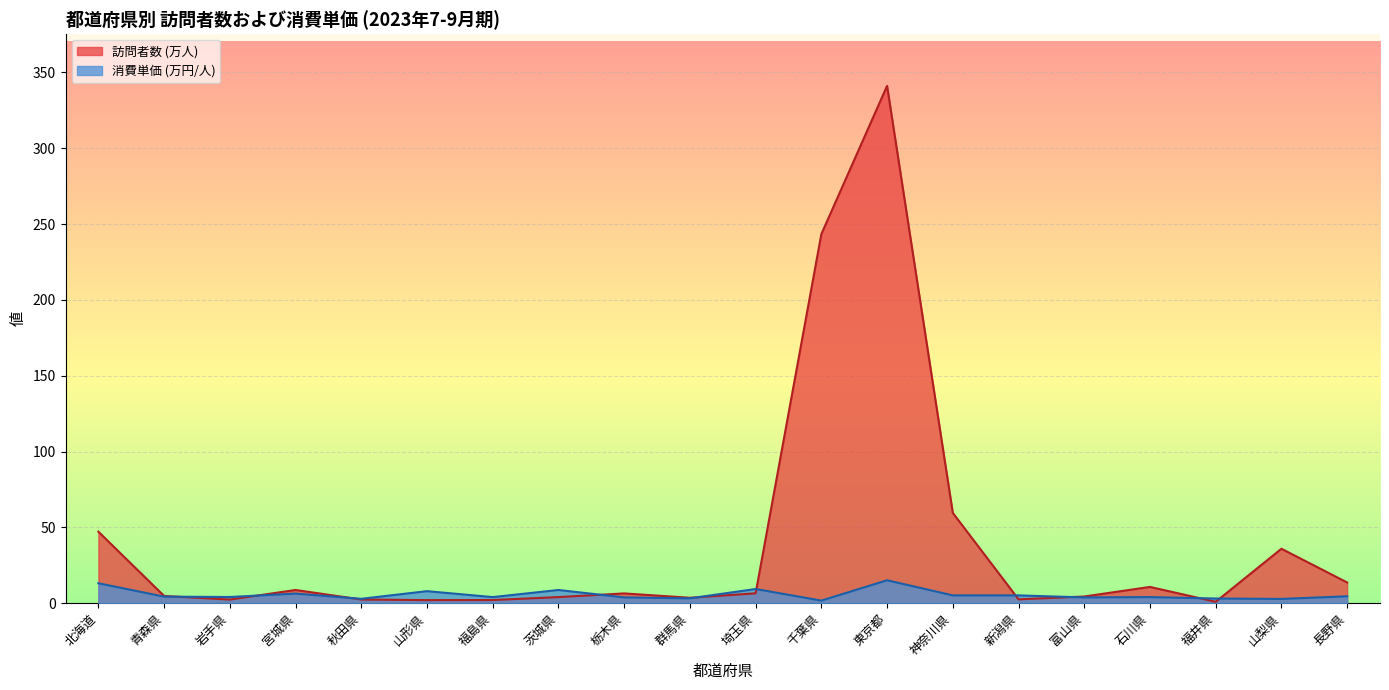

How many data points does each series have?

20